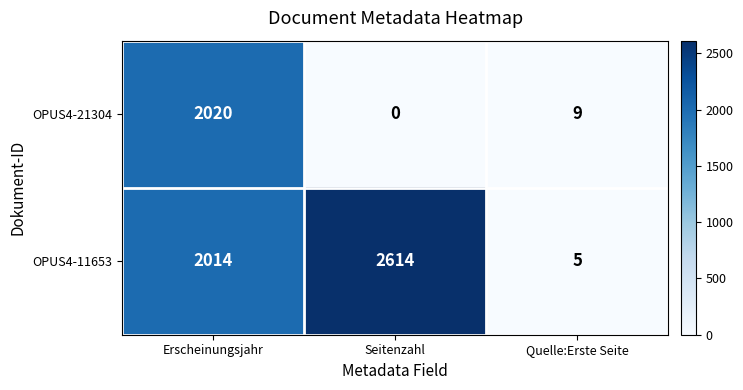

What is the total value across all series at Quelle:Erste Seite?

14